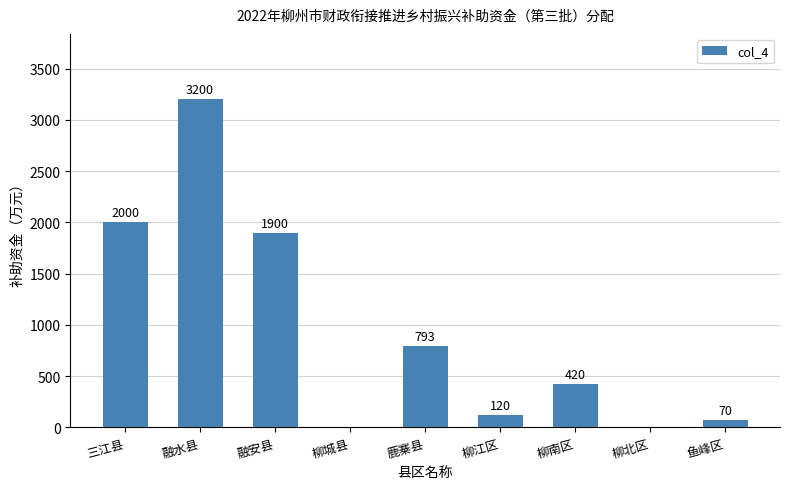

Reading right to left, transcribe all the data shown in this chart.

70	0	420	120	793	0	1900	3200	2000